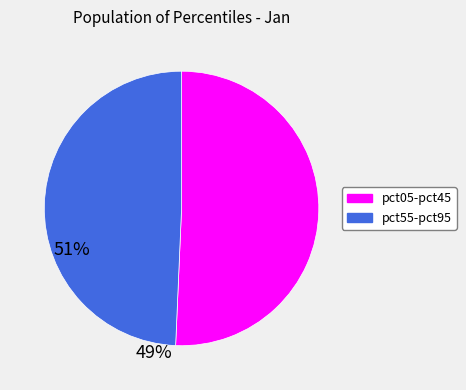

Does any single category account for the majority?

Yes